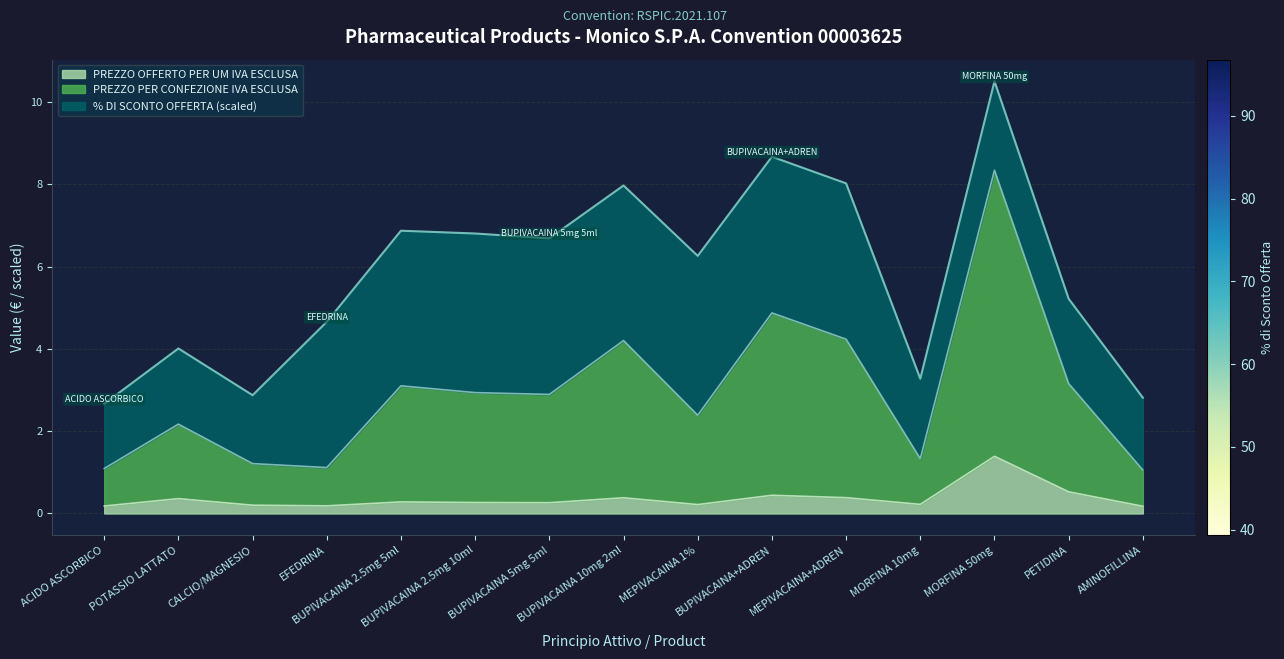

What is the highest value of the PREZZO OFFERTO PER UM IVA ESCLUSA series?

1.4